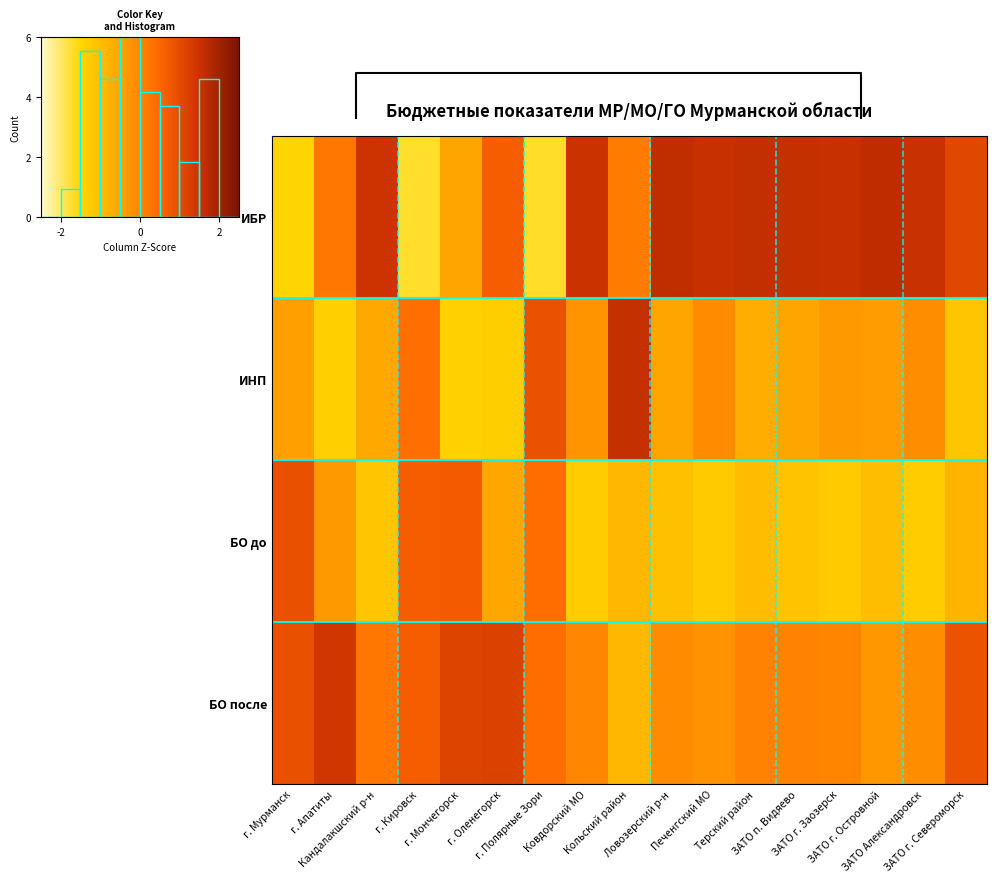

The value of БО после at 4 is 1.6. True or false?

False